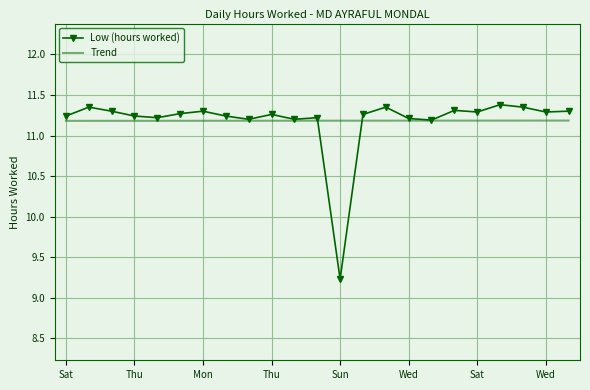

Which series has the widest spread of values?

Low (hours worked)